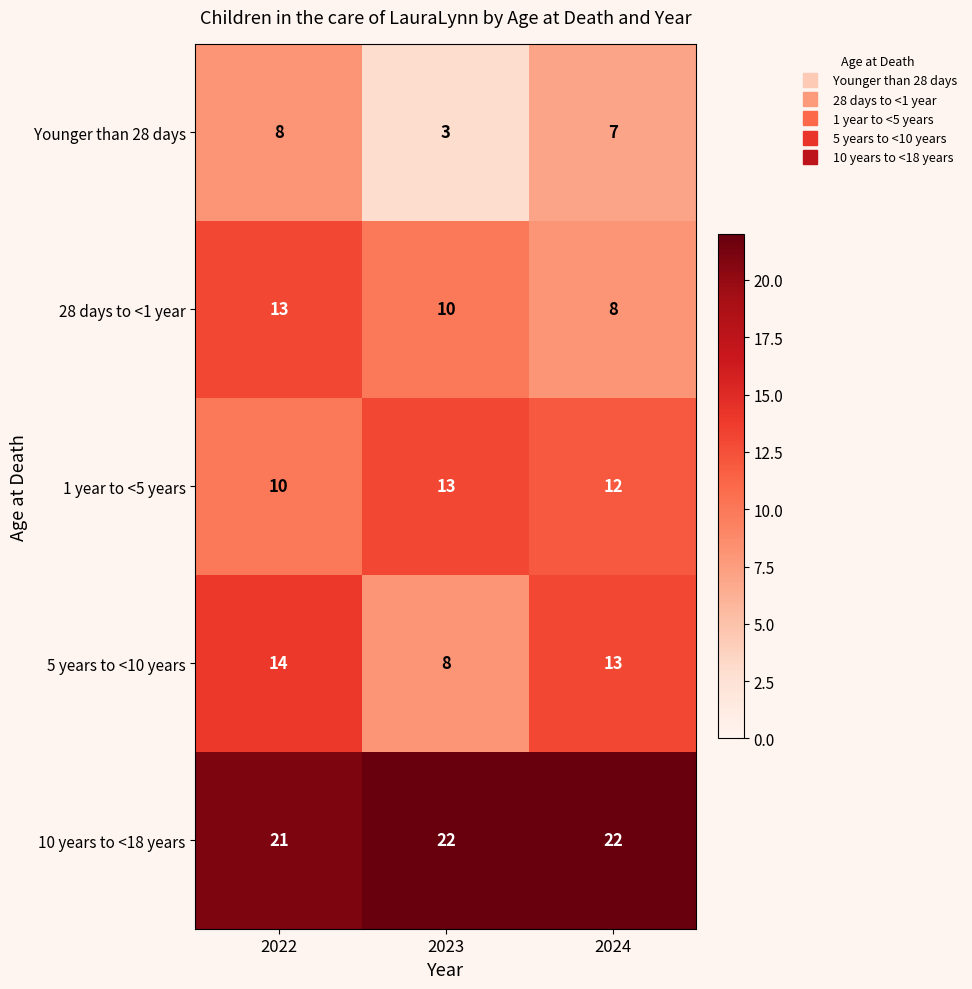

Reading left to right, list all the values displayed in this chart.

Younger than 28 days: 2022=8	2023=3	2024=7
28 days to <1 year: 2022=13	2023=10	2024=8
1 year to <5 years: 2022=10	2023=13	2024=12
5 years to <10 years: 2022=14	2023=8	2024=13
10 years to <18 years: 2022=21	2023=22	2024=22